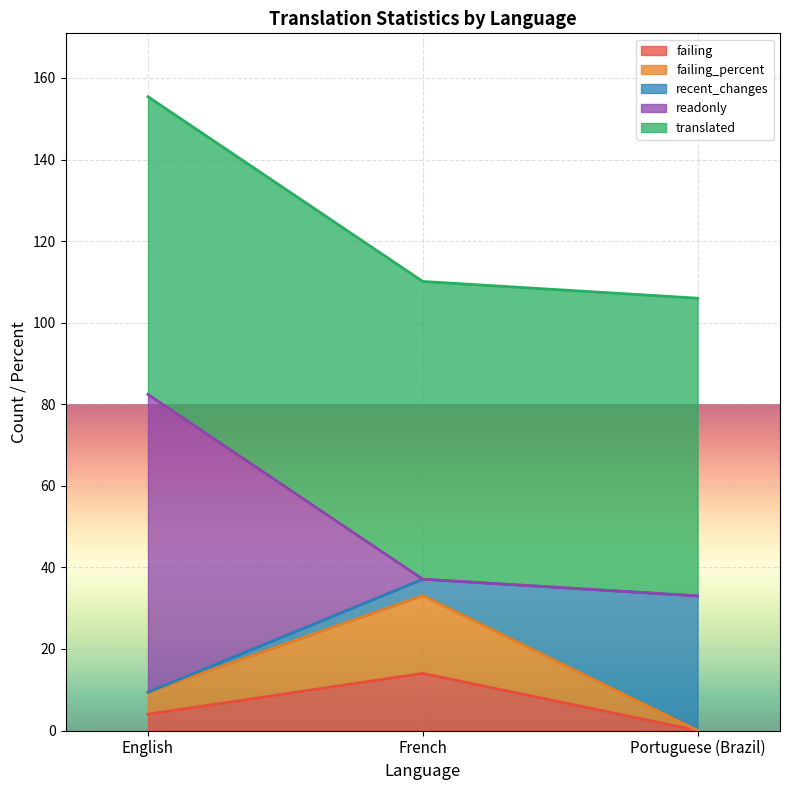

Which category has the lowest value in the failing series?

Portuguese (Brazil)